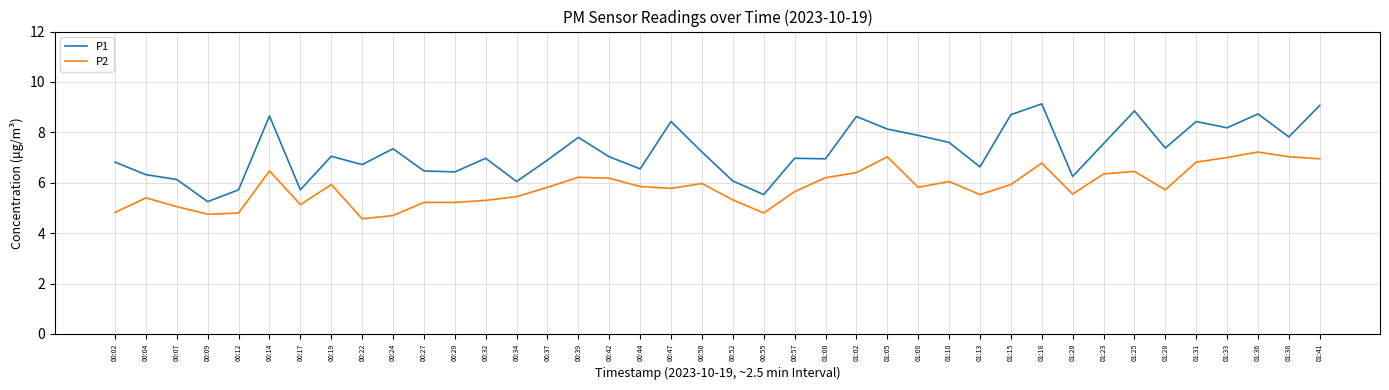

Which category has the lowest value in the P1 series?

00:09